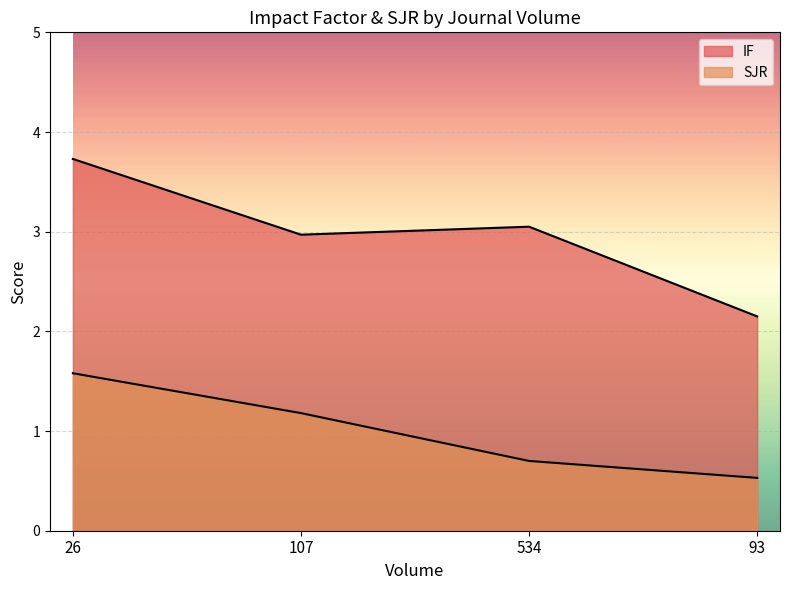

Rank the series at 107 from lowest to highest value.

SJR, IF